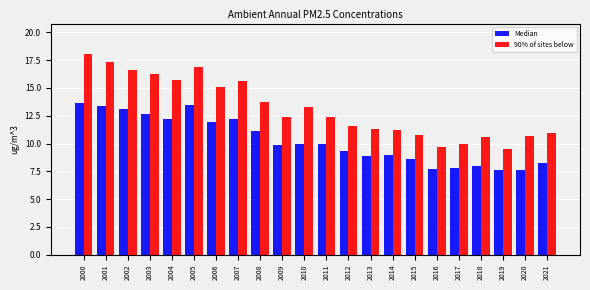

Are the bars horizontal?

No